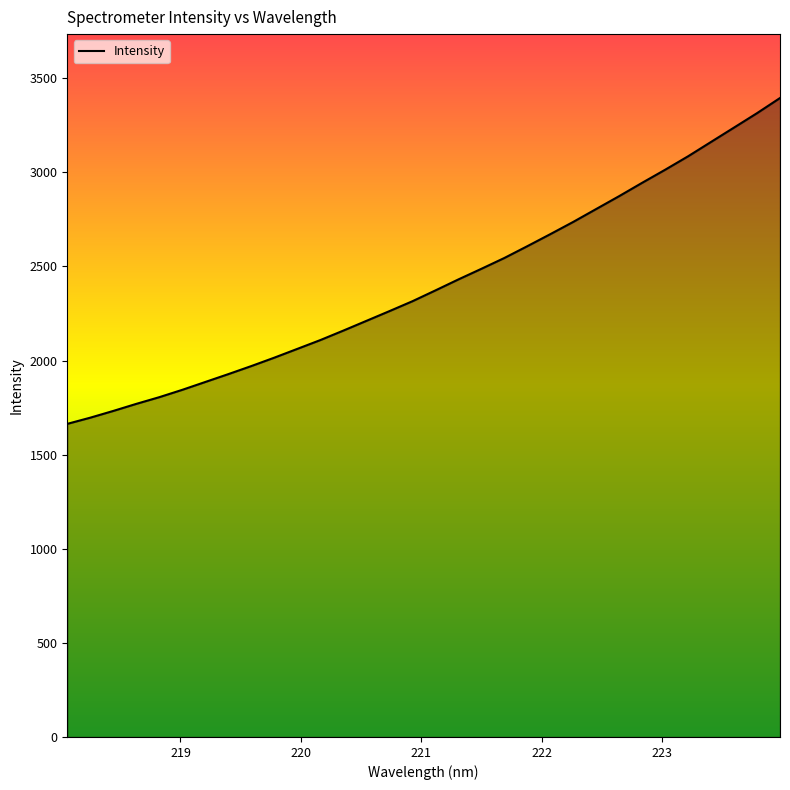

What is the greatest value displayed?

3395.0